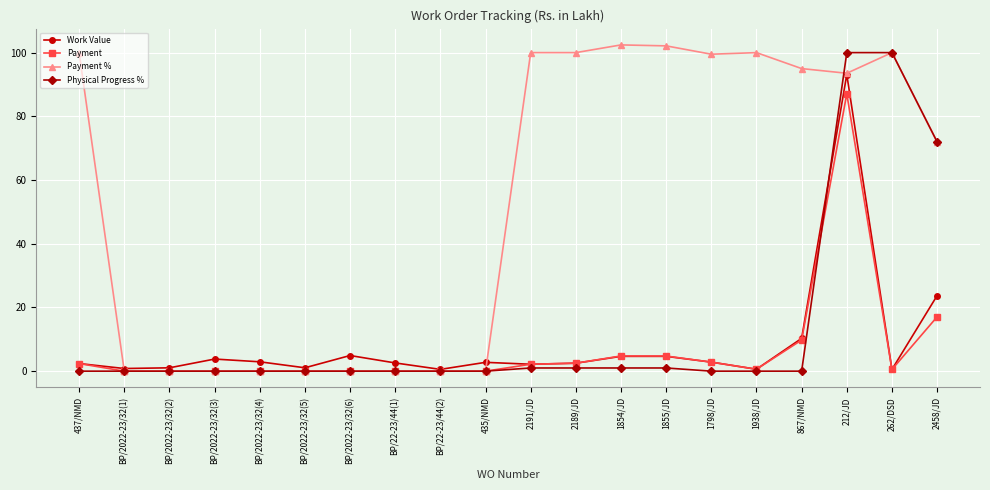

Which series has the largest range (max minus min)?

Payment %